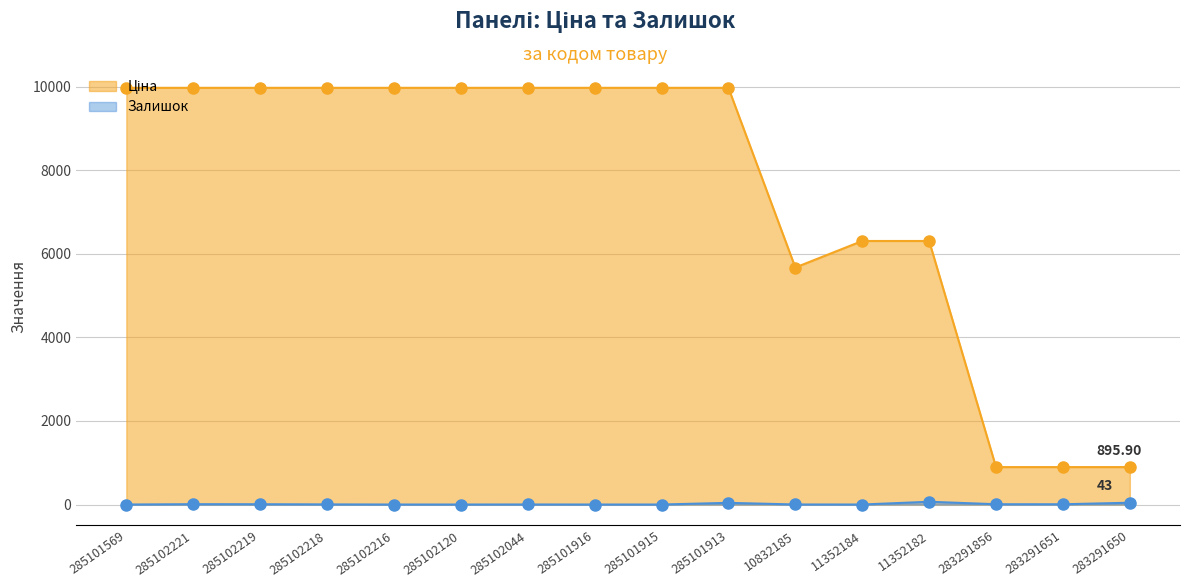

What is the spread (max minus min) of values at 283291650?

852.9